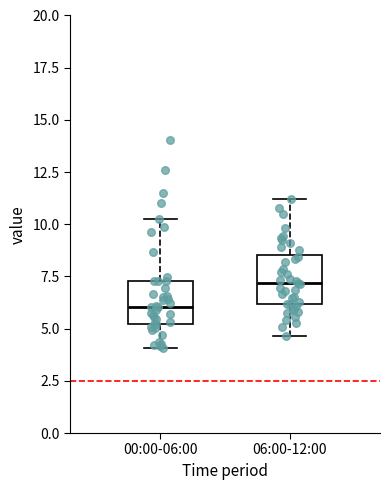

Where does the upper whisker of the box for 00:00-06:00 end on the y-axis? The values are not printed on the chart, so give them approximately, as read against the axis.

10.5